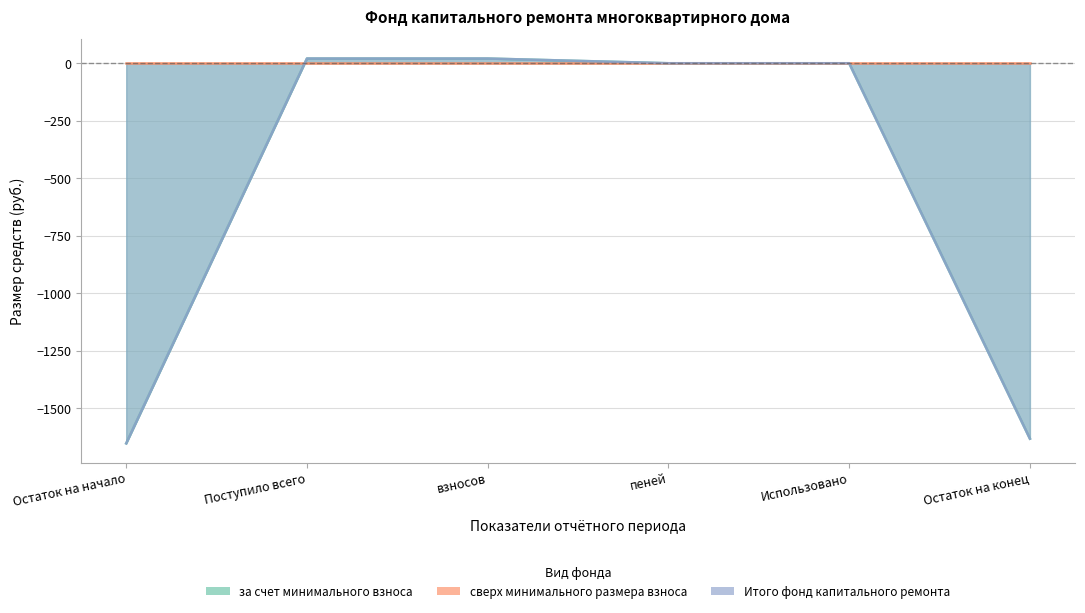

Which series has the widest spread of values?

за счет минимального взноса